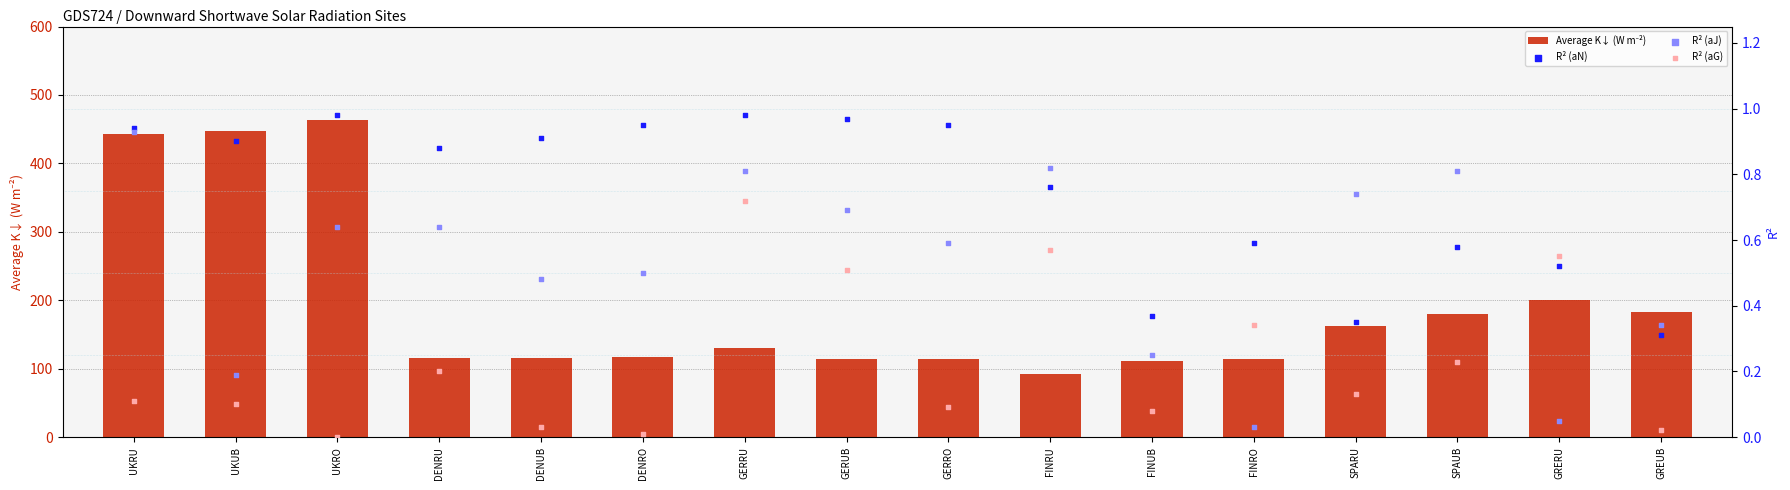

What are all the series names shown in the legend?

Average K↓ (W m⁻²), R² (aN), R² (aJ), R² (aG)